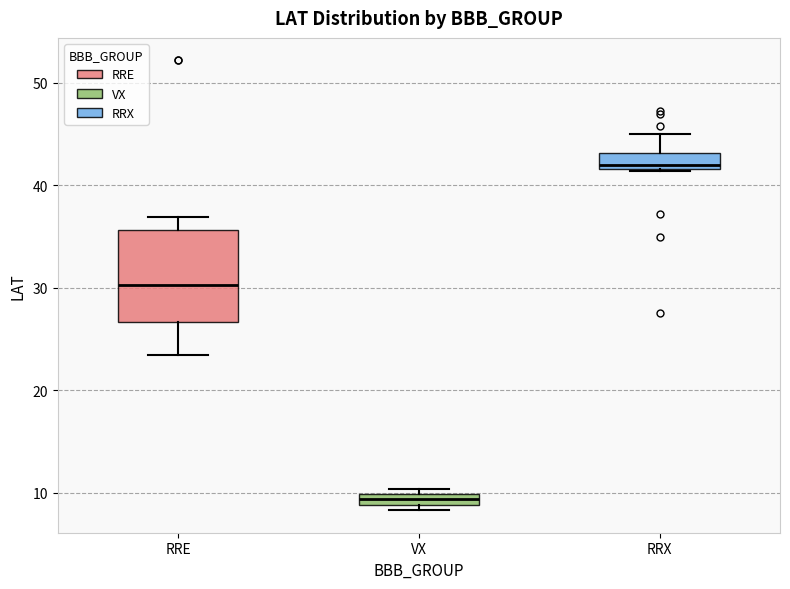

Which box's median line is the lowest?

VX